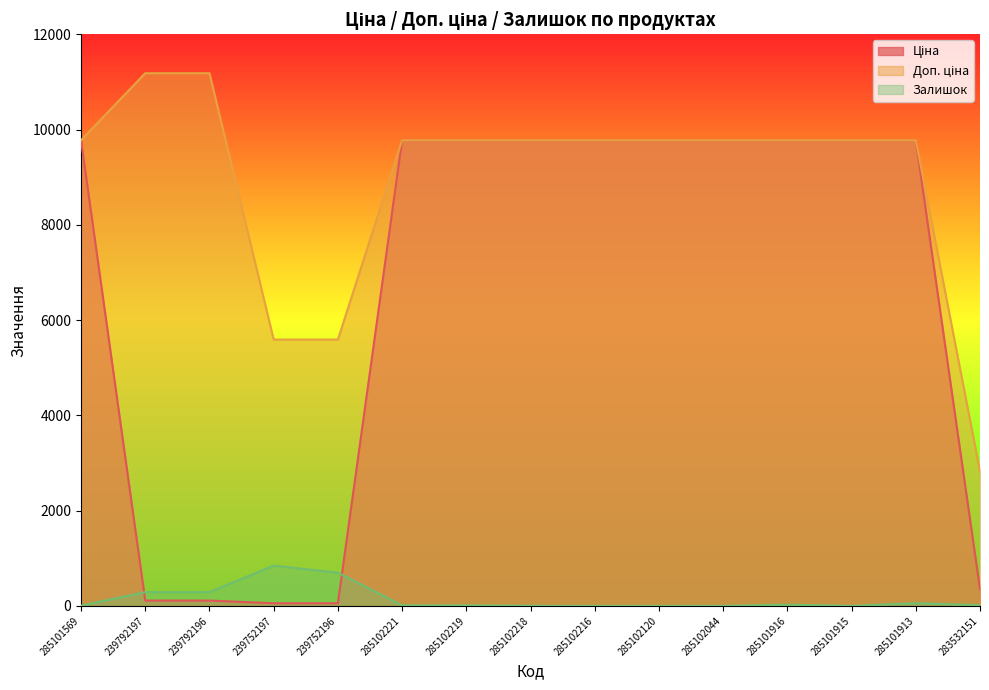

Reading left to right, what are all the values shown in this chart?

Ціна: 285101569=9775.5	239792197=111.8	239792196=111.8	239752197=55.9	239752196=55.9	285102221=9775.5	285102219=9775.5	285102218=9775.5	285102216=9775.5	285102120=9775.5	285102044=9775.5	285101916=9775.5	285101915=9775.5	285101913=9775.5	283532151=352.6
Доп. ціна: 285101569=9775.5	239792197=11182.0	239792196=11182.0	239752197=5591.0	239752196=5591.0	285102221=9775.5	285102219=9775.5	285102218=9775.5	285102216=9775.5	285102120=9775.5	285102044=9775.5	285101916=9775.5	285101915=9775.5	285101913=9775.5	283532151=2821.2
Залишок: 285101569=7.0	239792197=289.0	239792196=290.0	239752197=845.0	239752196=698.0	285102221=11.0	285102219=11.0	285102218=3.0	285102216=0.0	285102120=0.0	285102044=1.0	285101916=26.0	285101915=0.0	285101913=58.0	283532151=15.0